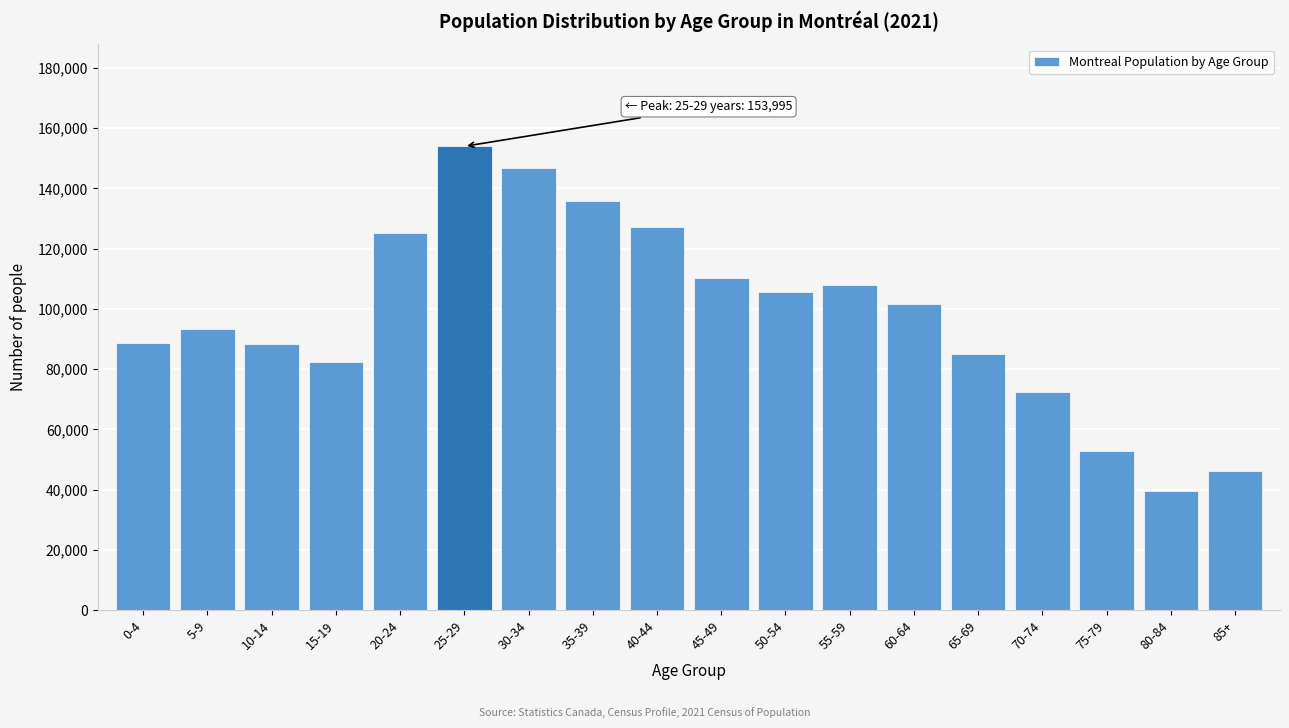

What is the maximum value shown in the chart?

153995